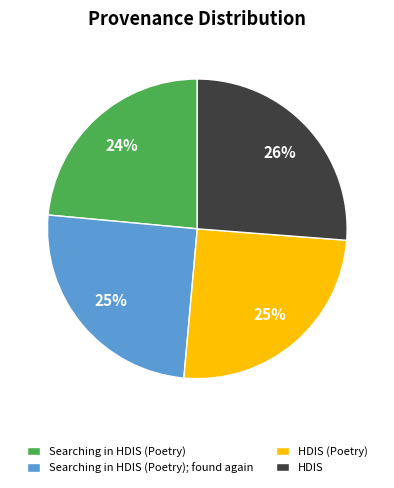

Is it true that HDIS (Poetry) is 25% of the pie?

True